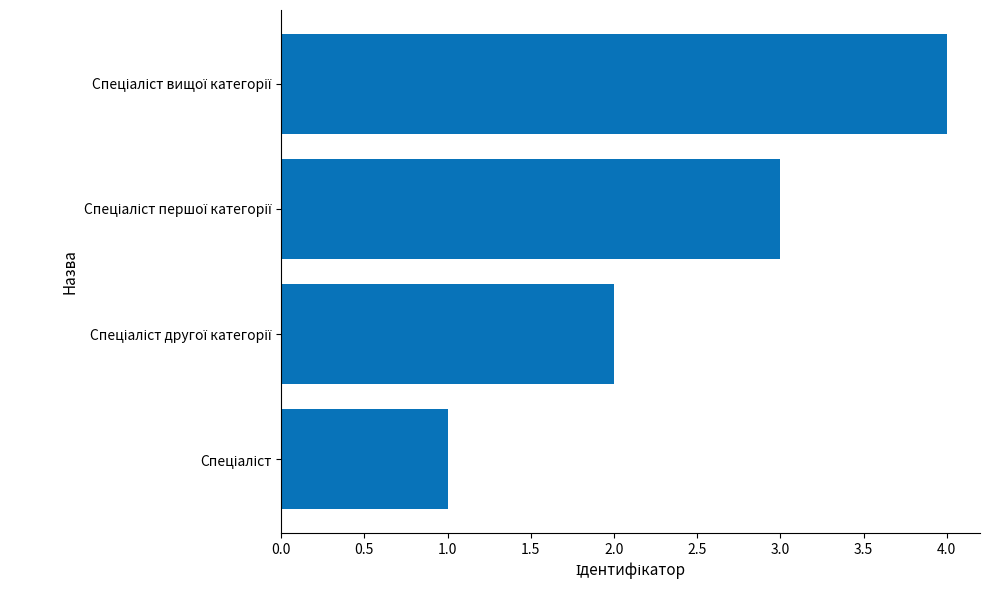

What is the sum of all values?

10